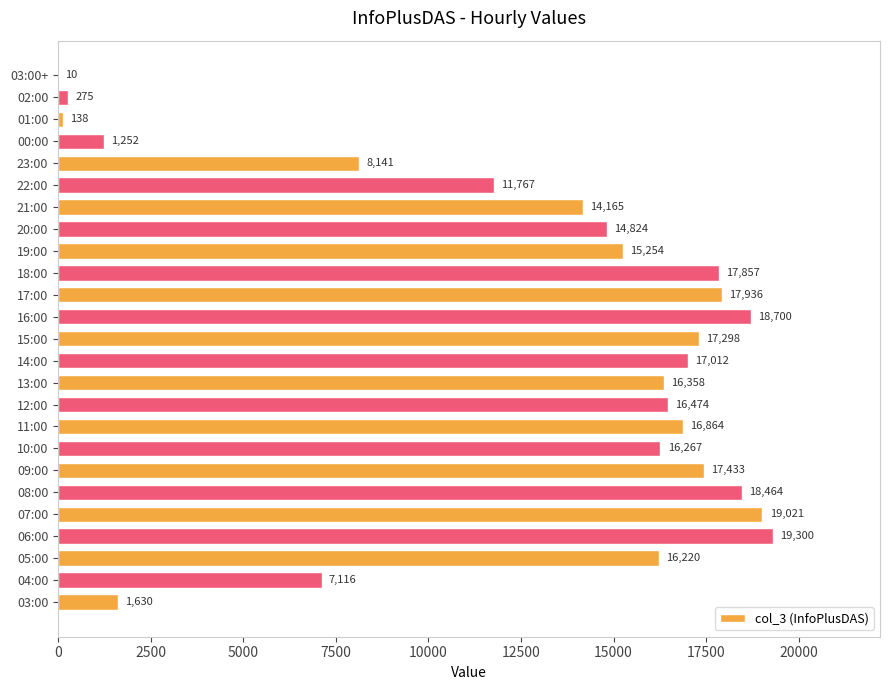

What is the sum of the values at 18:00 and 07:00?

36878